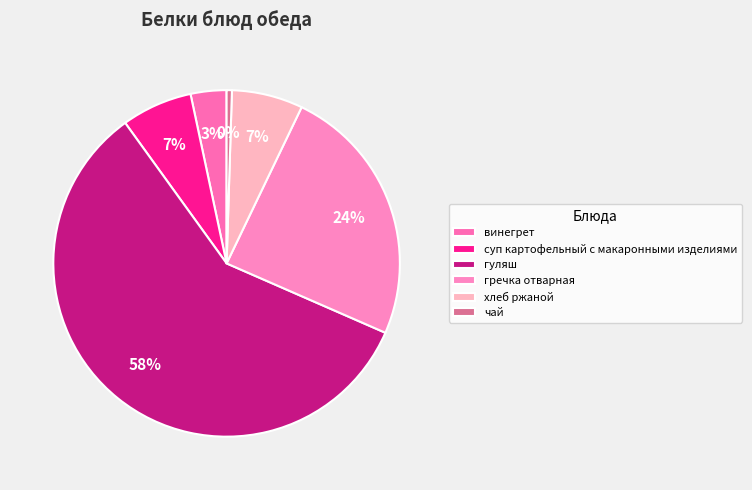

Is it true that хлеб ржаной is 1% of the pie?

False